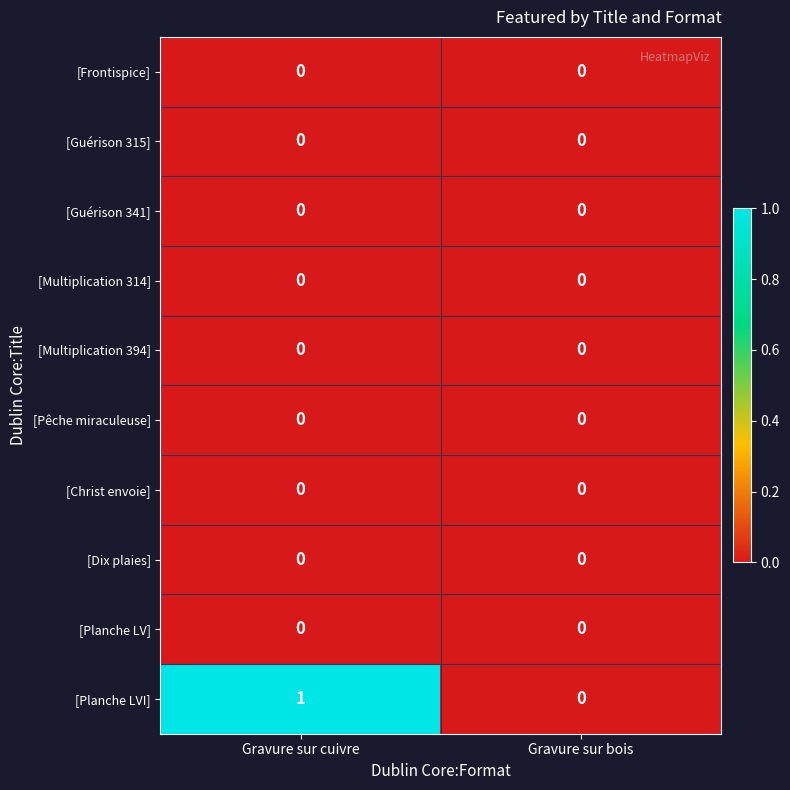

At which category does the chart reach its peak across all series?

Gravure sur cuivre